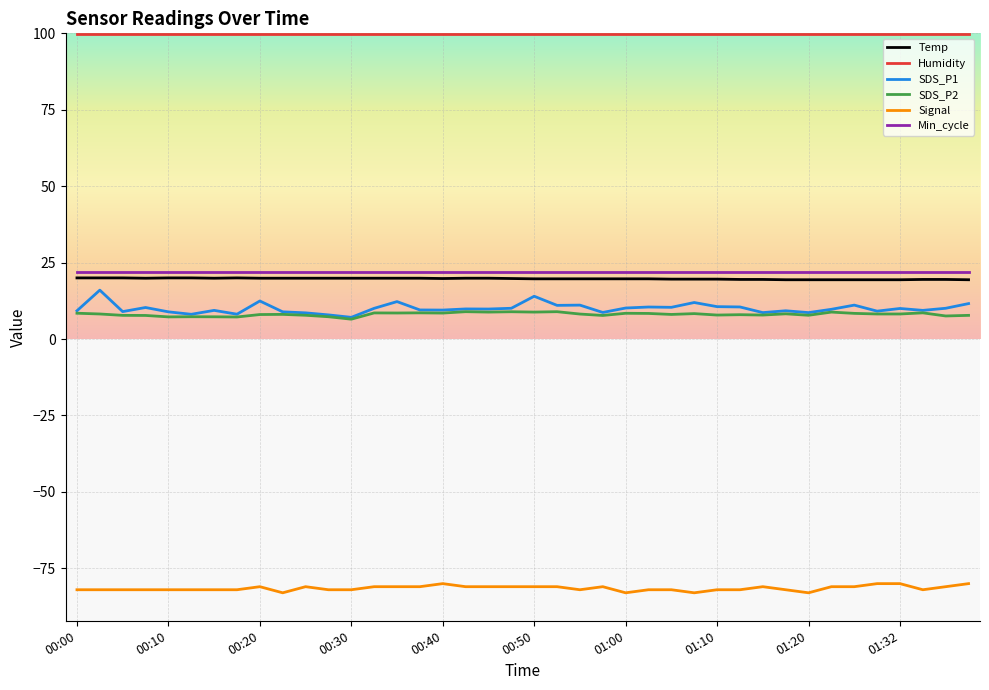

Which series has the largest total across all categories?

Humidity